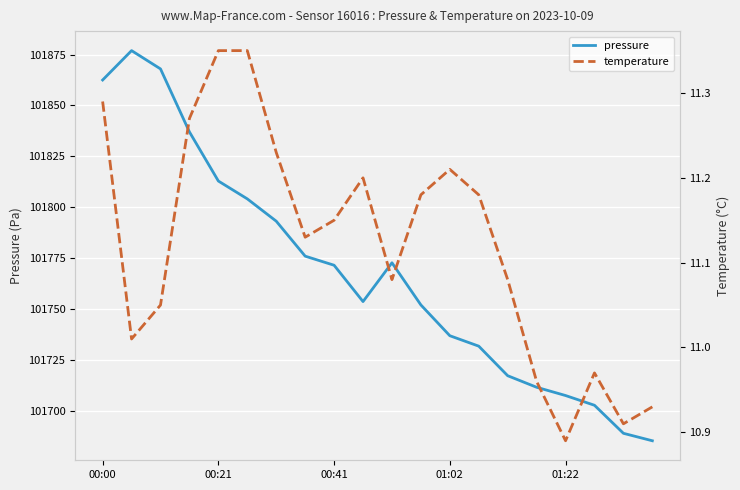

Read the temperature value at 13.

11.2